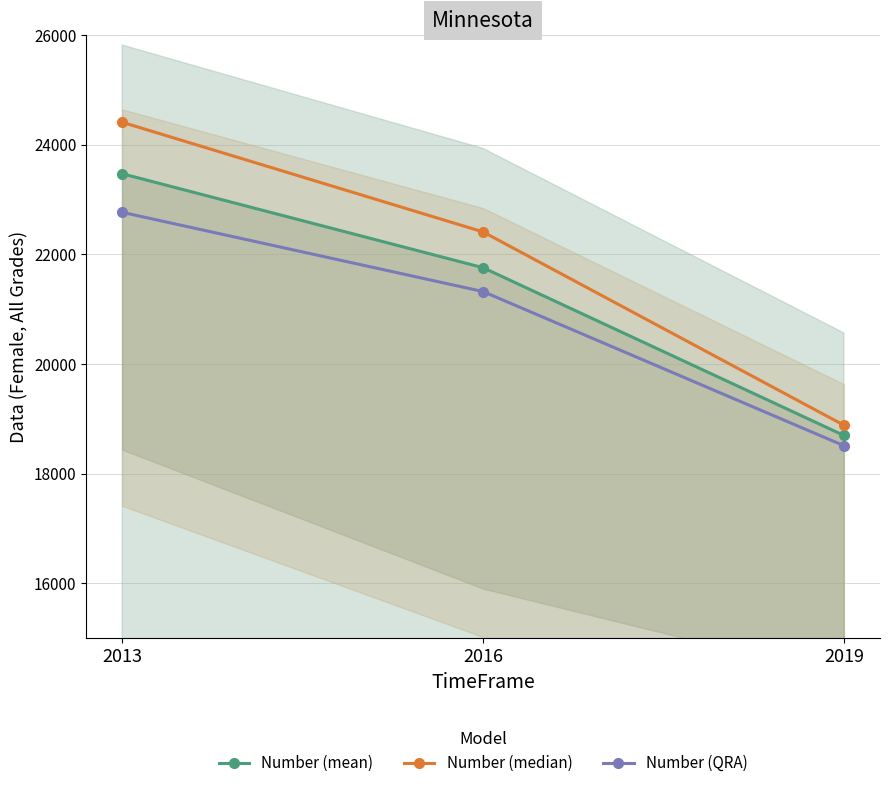

What are all the series names shown in the legend?

Number (mean), Number (median), Number (QRA)